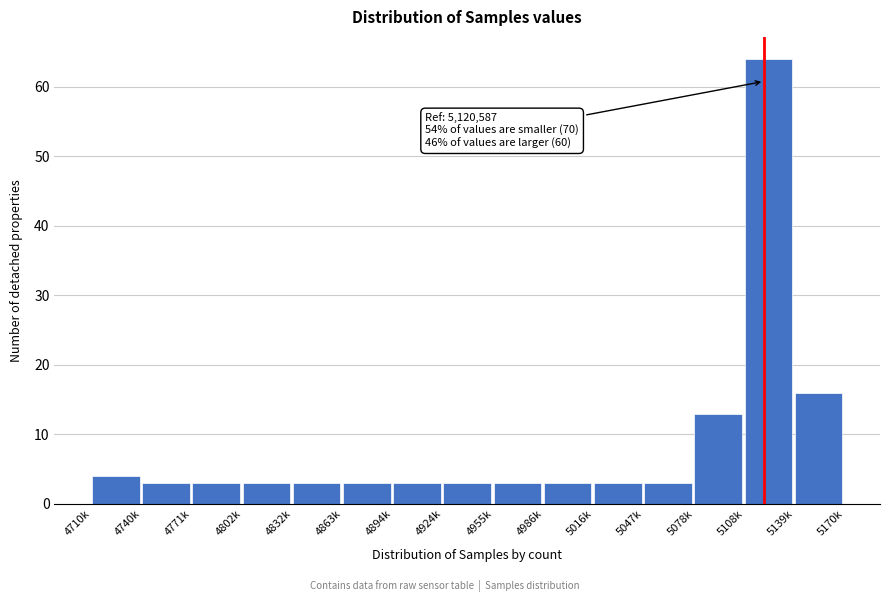

Reading left to right, transcribe all the data shown in this chart.

4710k=4	4740k=3	4771k=3	4802k=3	4832k=3	4863k=3	4894k=3	4924k=3	4955k=3	4986k=3	5016k=3	5047k=3	5078k=13	5108k=64	5139k=16